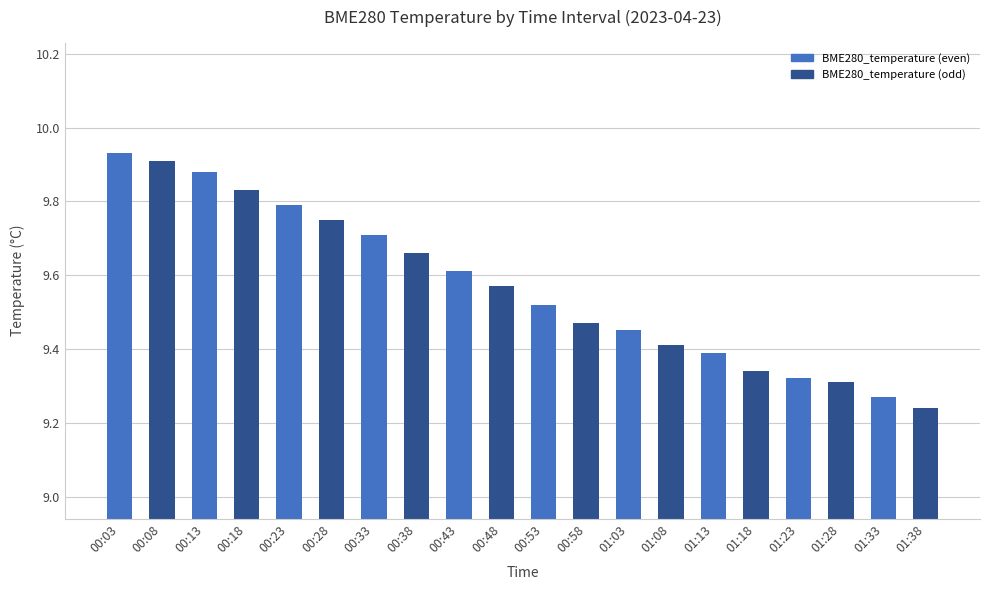

How many bars are there in total?

20